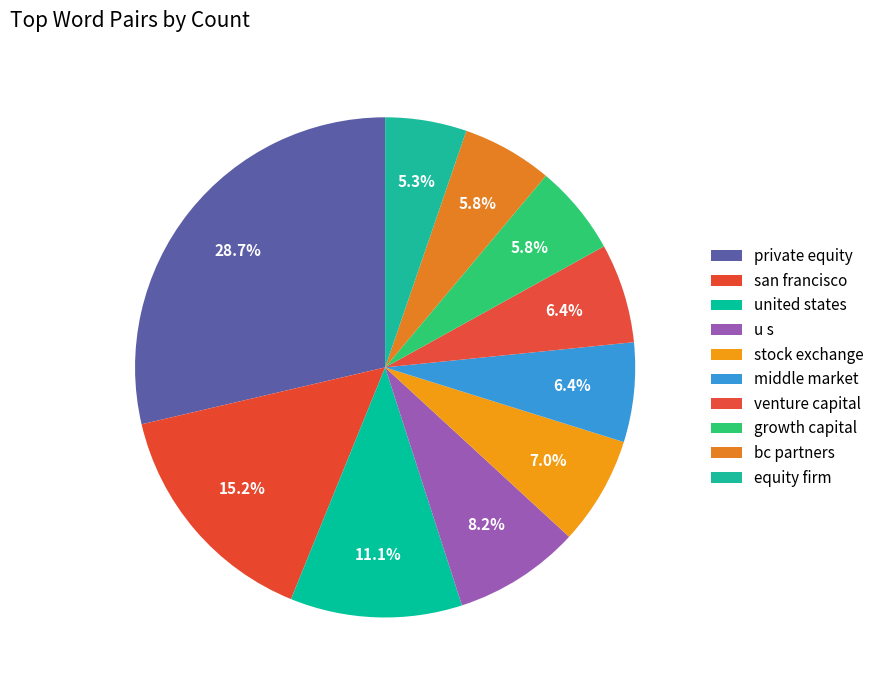

Approximately how many times larger is the value at growth capital compared to middle market?

0.9